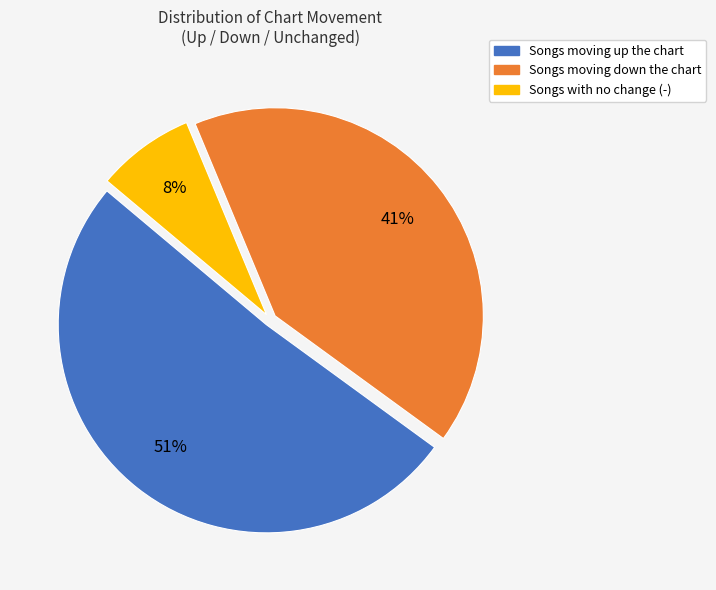

To the nearest percent, what is the difference between the largest and smallest slice percentages?

43%